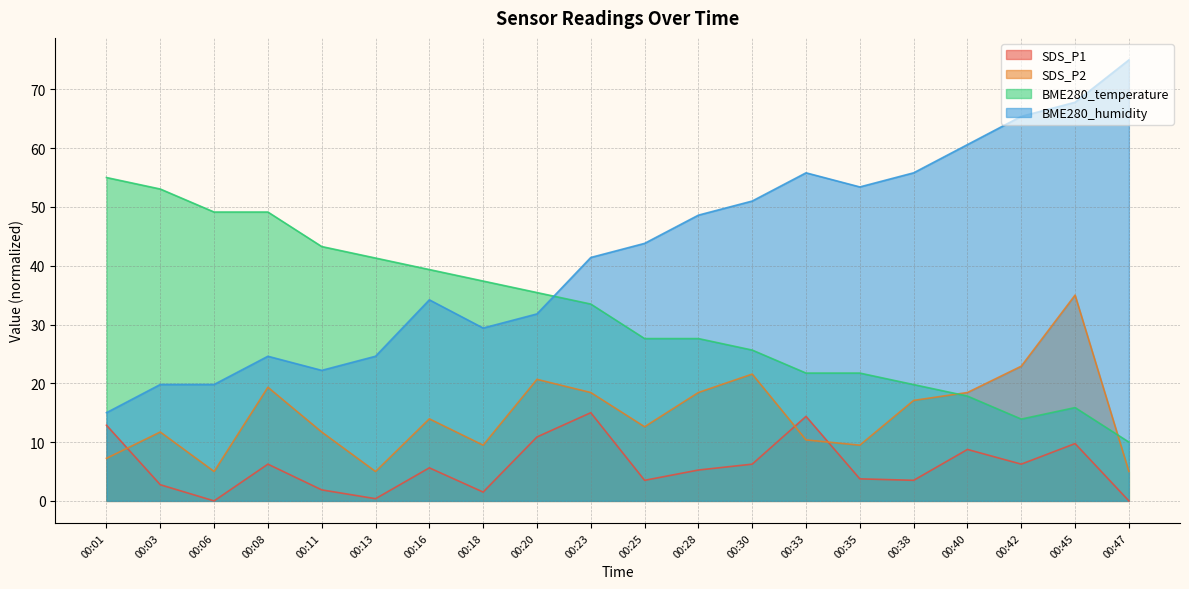

At which label does SDS_P1 first exceed 5?

00:01